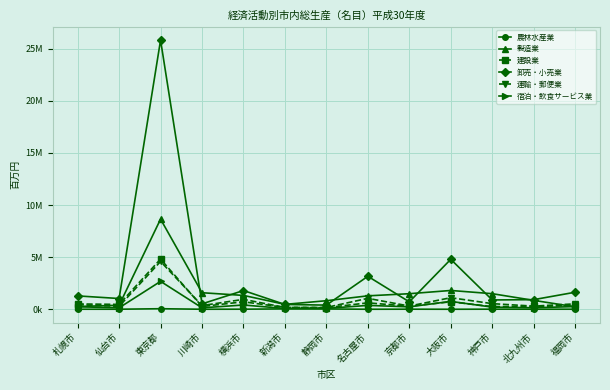

Between 川崎市 and 新潟市, which series saw the biggest shift?

製造業